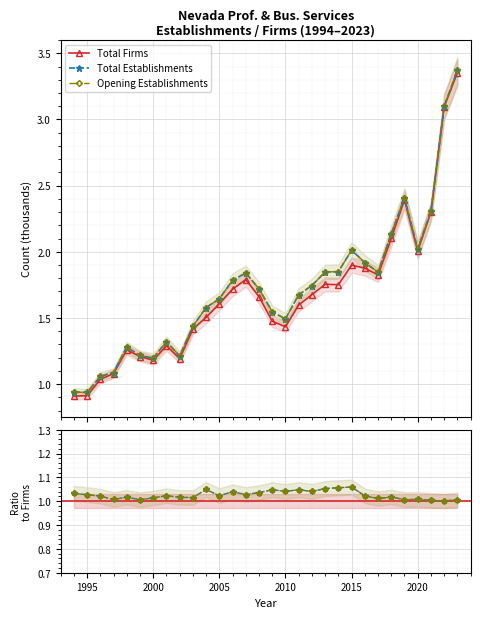

The Total Firms series shows 0.8 at 27. True or false?

False